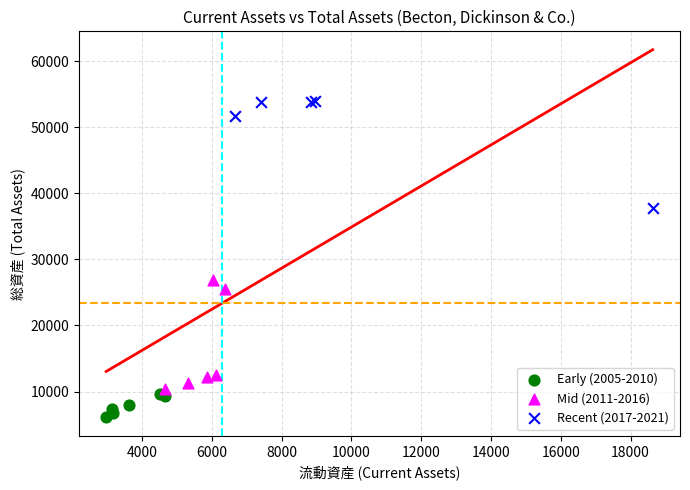

Which series reaches the minimum Y coordinate?

Early (2005-2010)